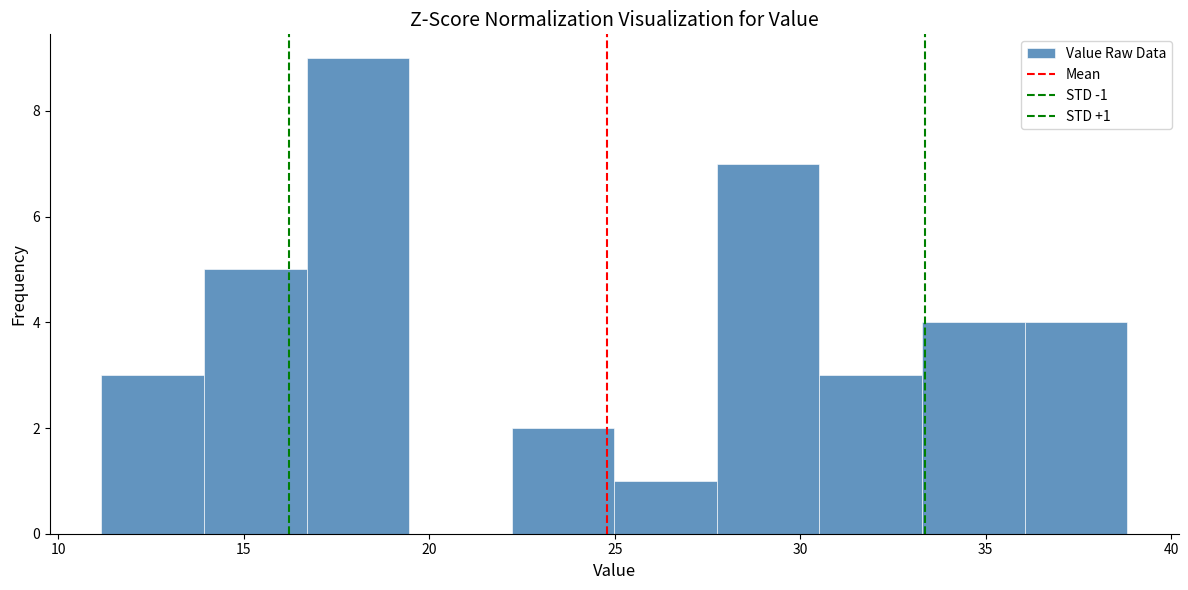

Which range on the x-axis has the tallest bar?

16.5 to 19.5